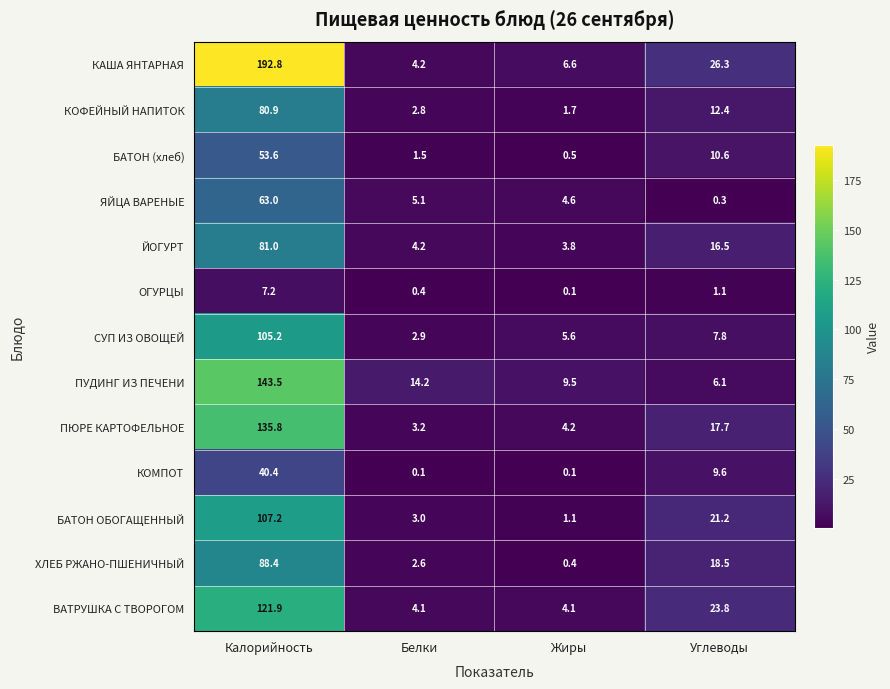

What is the average value of the ЙОГУРТ series?

26.4